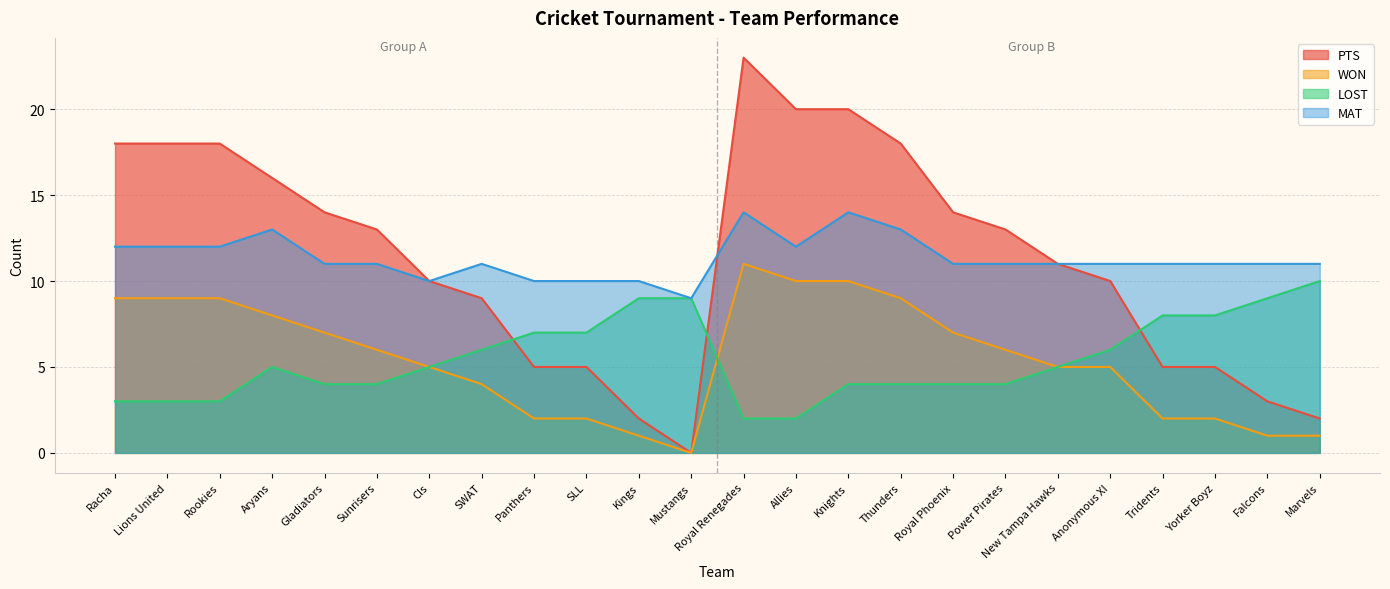

What is the difference between the MAT values at Cls and Royal Renegades?

4